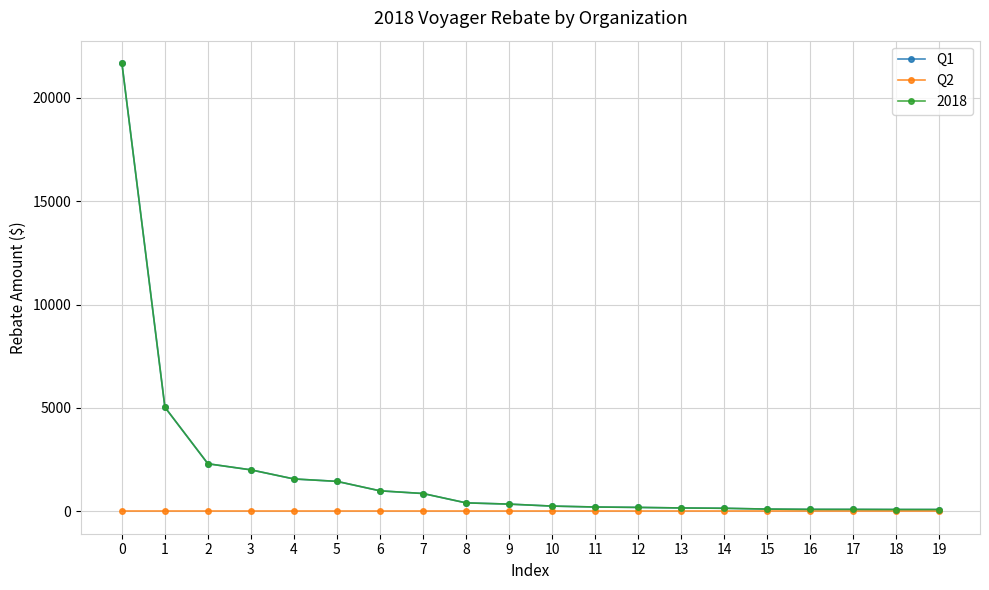

Is this an area chart (filled region under the line)?

No